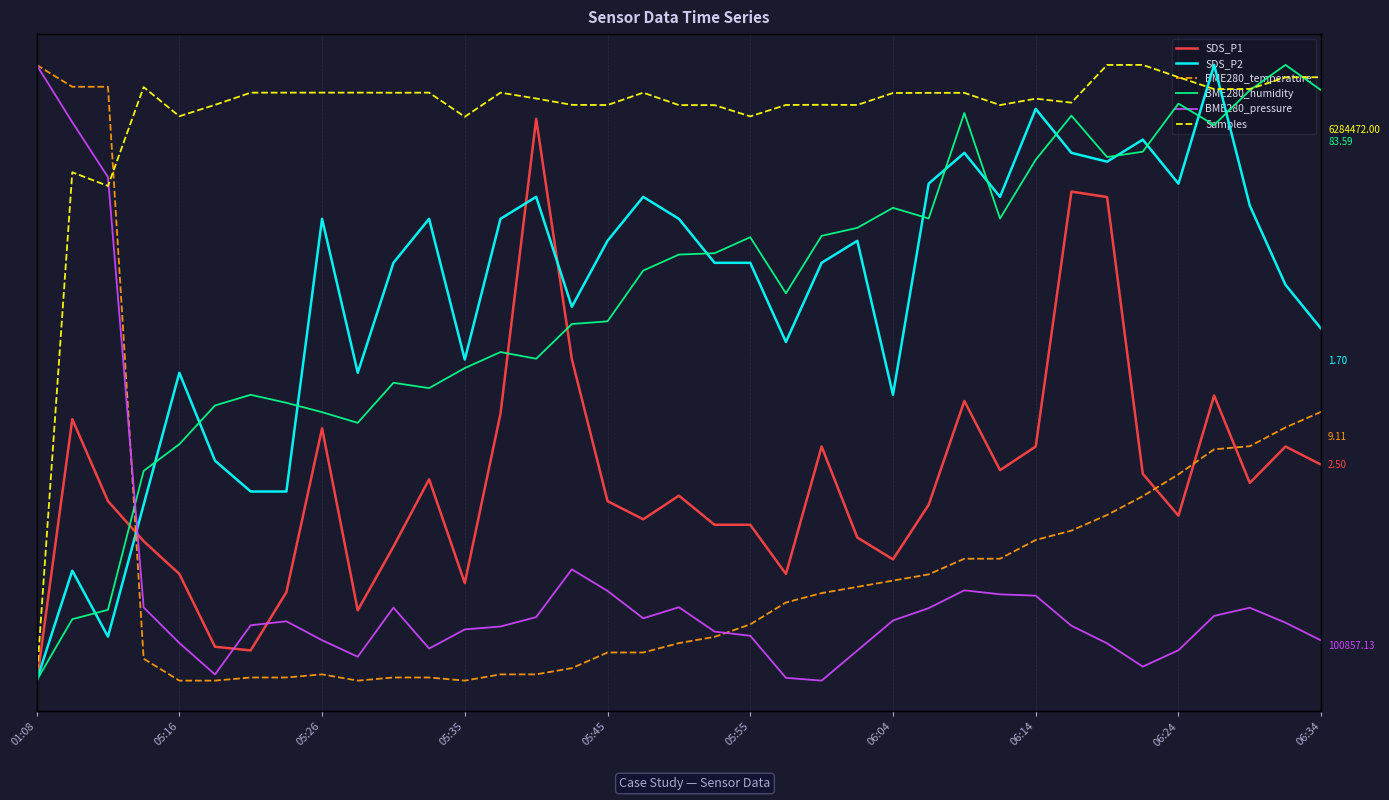

Between 01:08 and 19, which series saw the biggest shift?

Samples